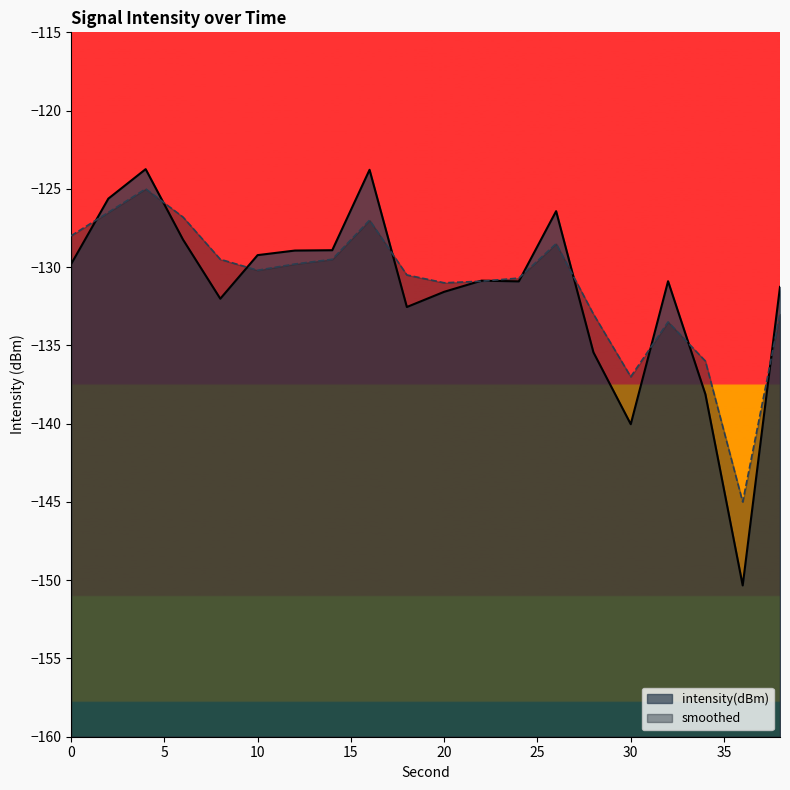

What is the highest value of the smoothed series?

-125.0